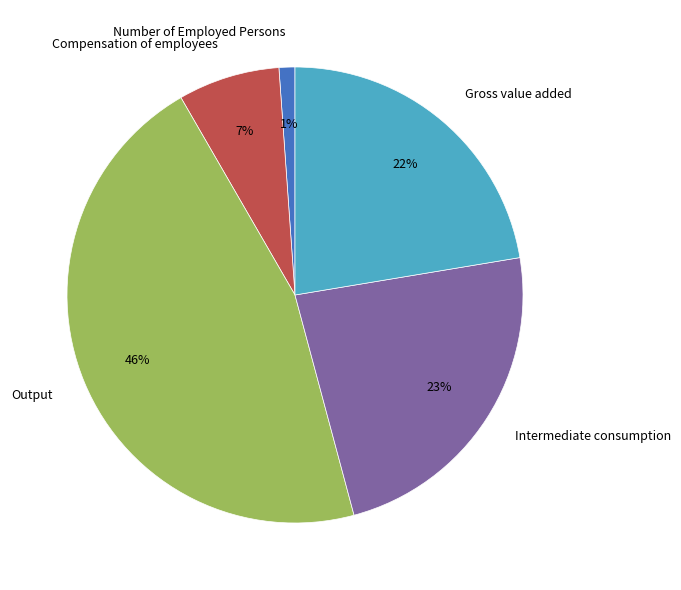

Is it true that Gross value added is 30% of the pie?

False